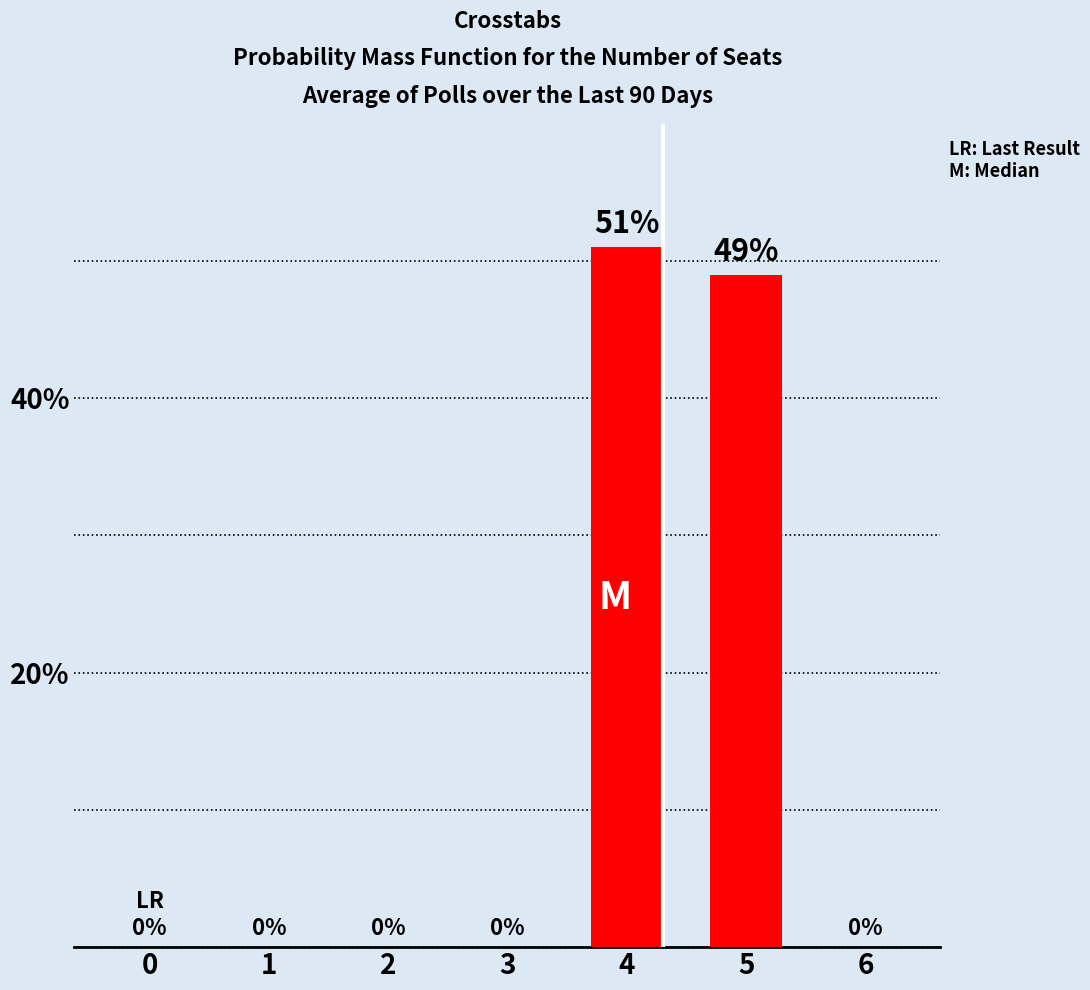

Reading left to right, extract all data points from this chart.

0=0	1=0	2=0	3=0	4=51	5=49	6=0